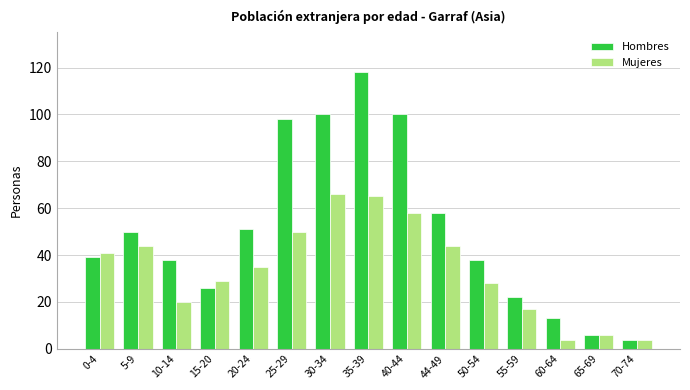

What position from the right is 15-20?

12